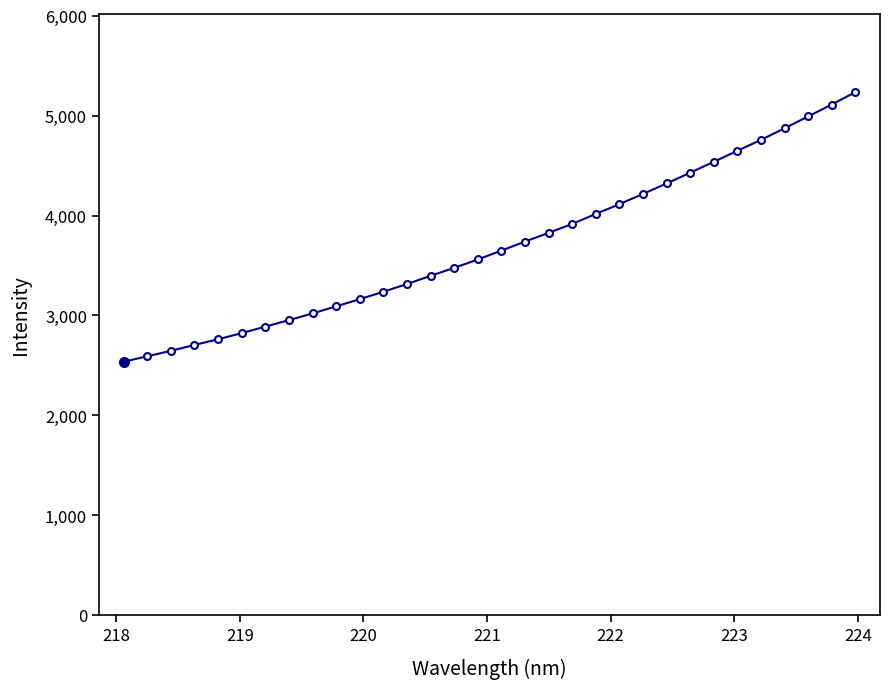

What is the value of the 31st point from the left?

5110.7